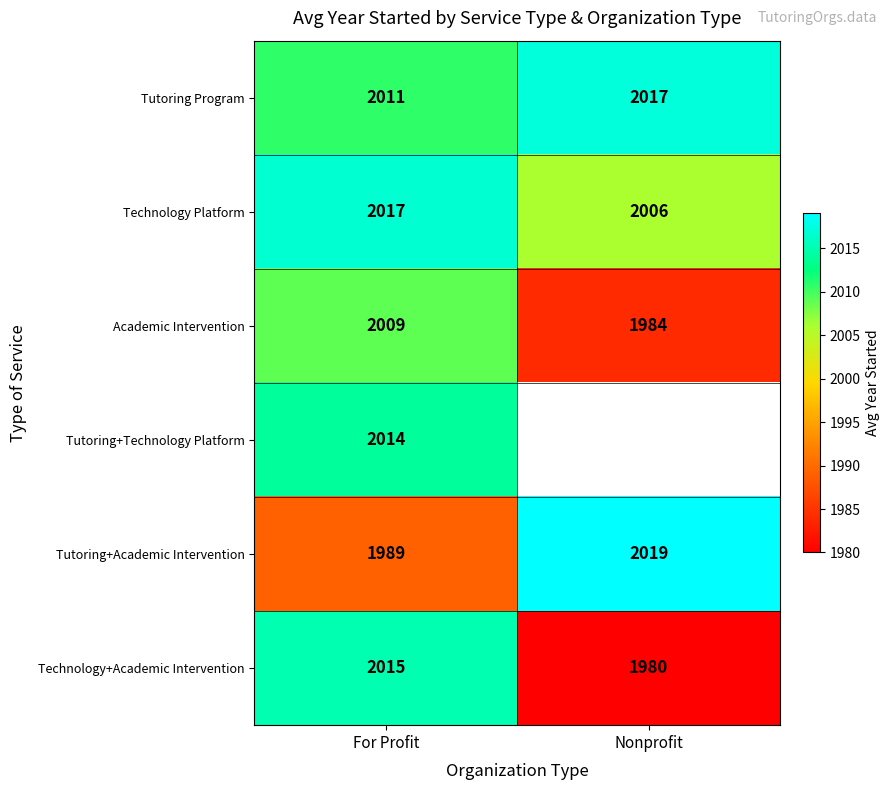

List the labels in order of Tutoring+Academic Intervention value, smallest first.

For Profit, Nonprofit